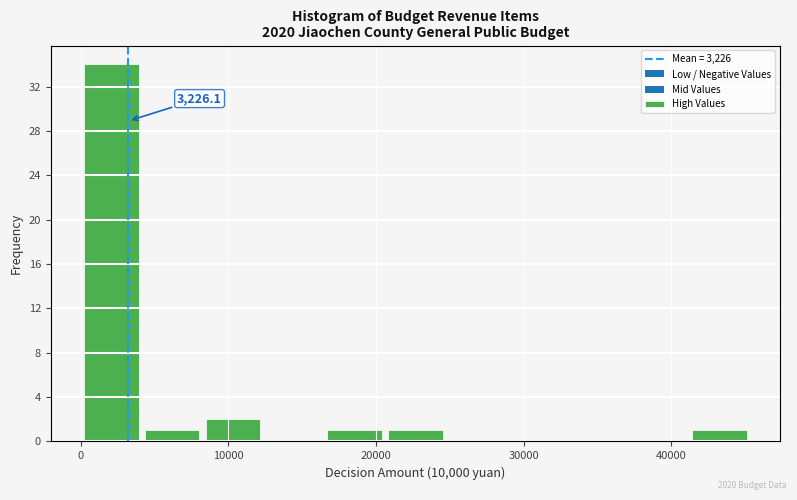

Over which range of the x-axis is the bar tallest?

0 to 4000